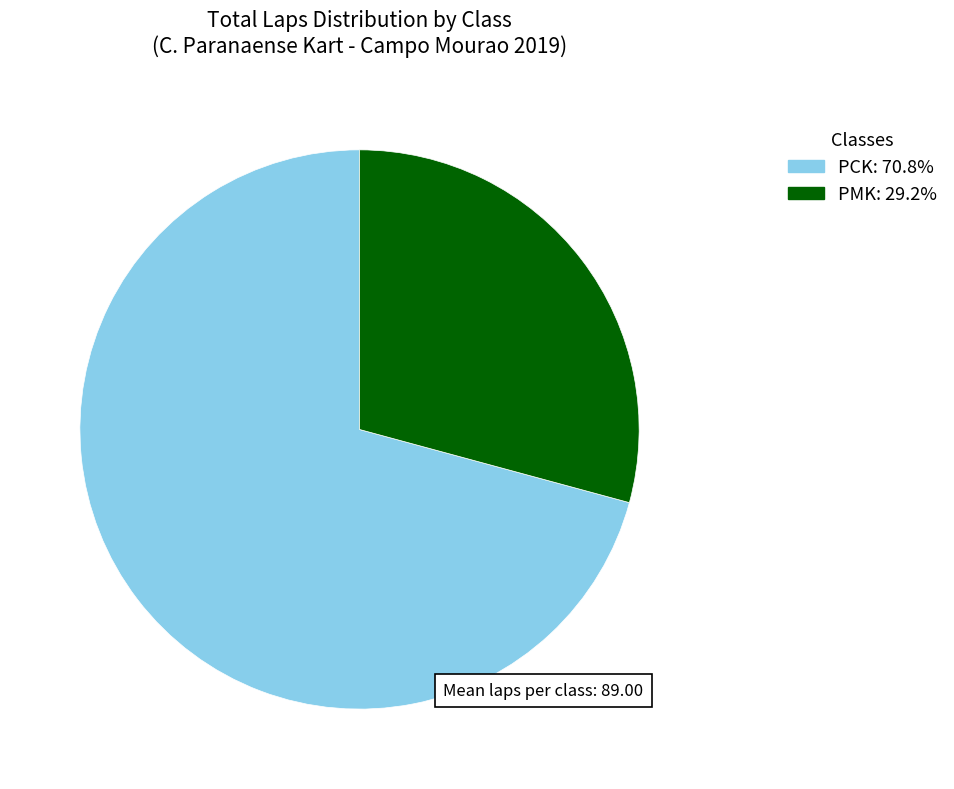

Does any single category account for the majority?

Yes